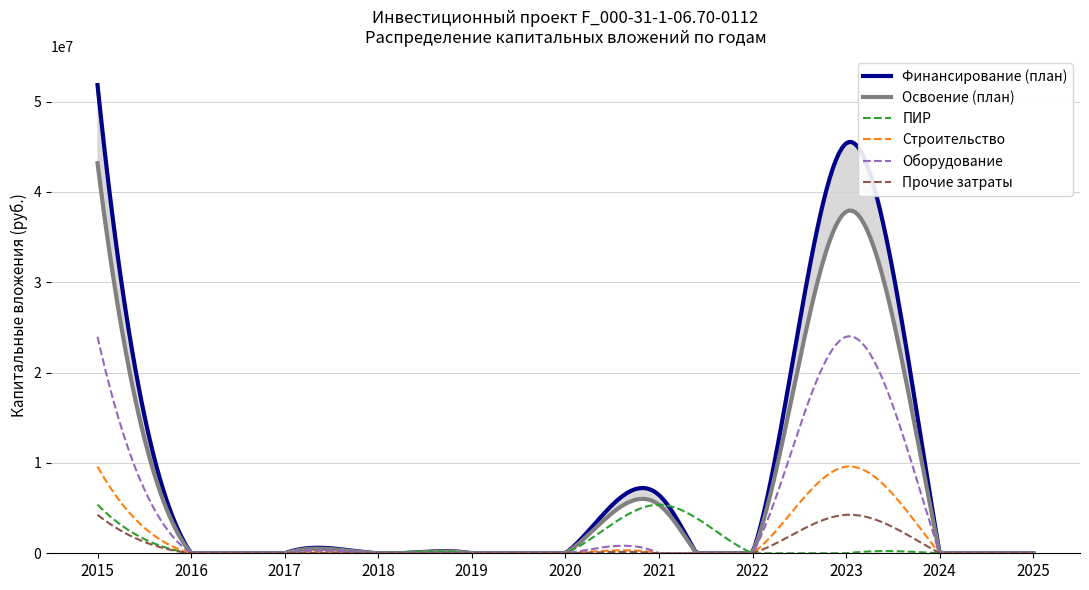

Rank the series at 2024 from highest to lowest value.

Финансирование (план), Освоение (план), ПИР, Строительство, Оборудование, Прочие затраты